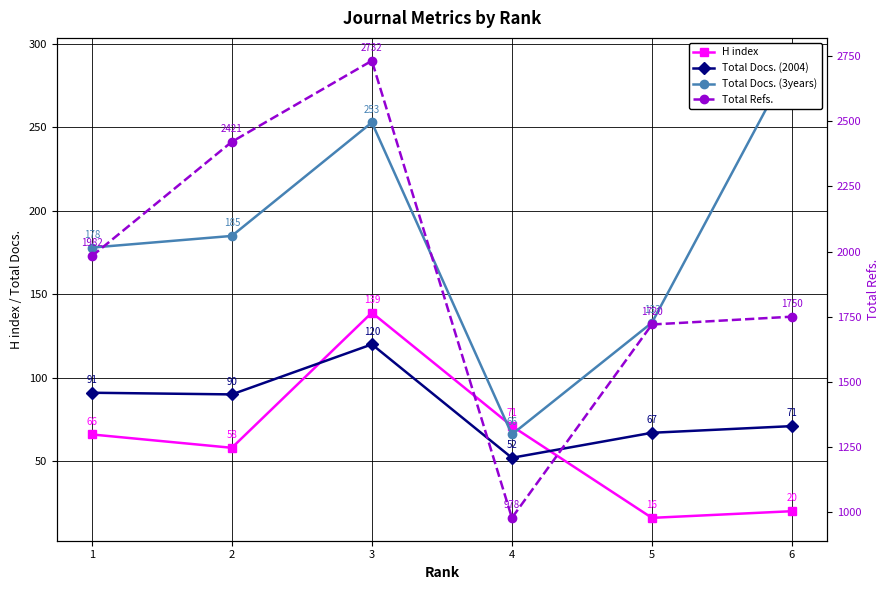

At how many categories does at least one series exceed 1626?

5